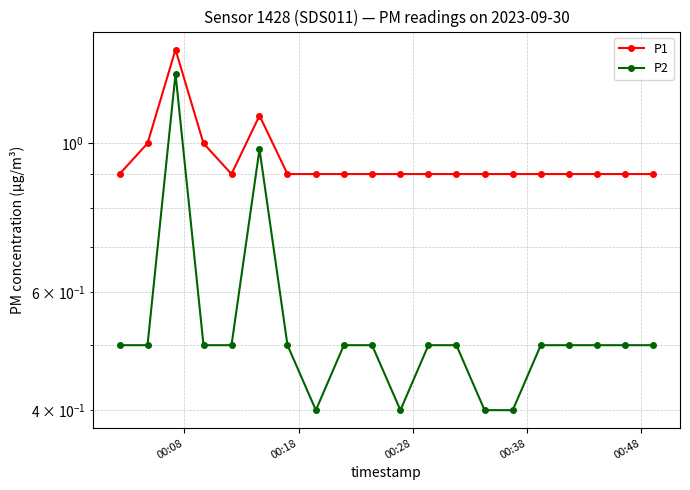

What is the minimum value for P1?

0.9